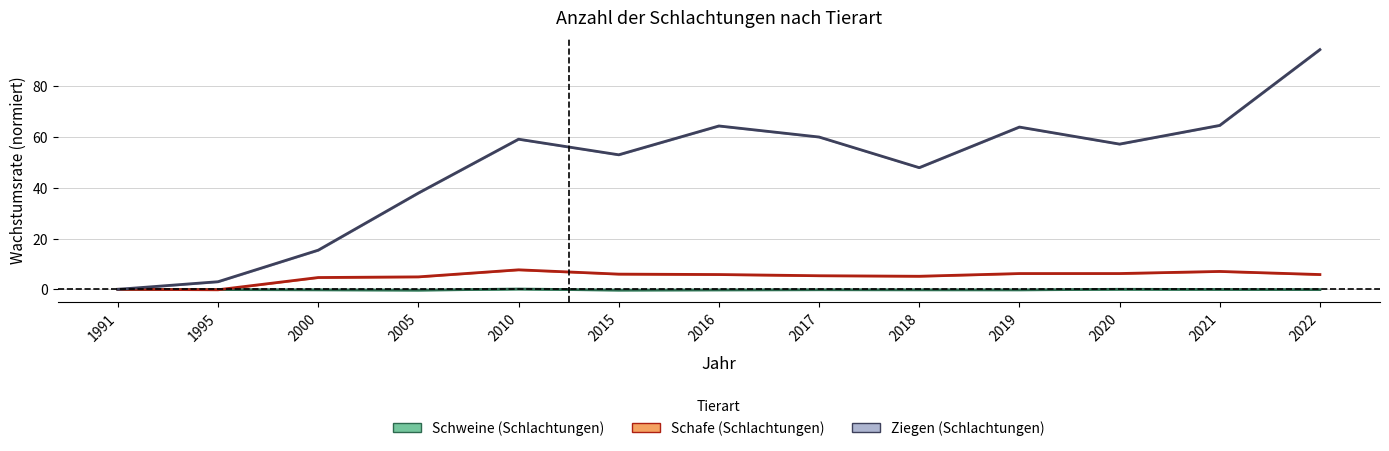

How many interior local peaks does the Ziegen (Schlachtungen) series have?

3